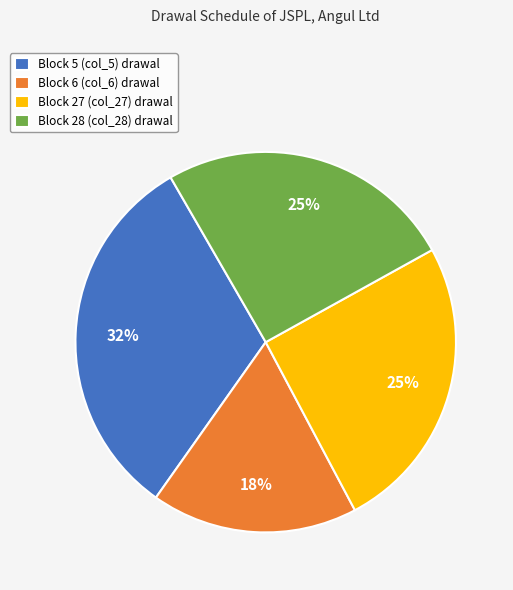

Count the number of slices in the pie.

4